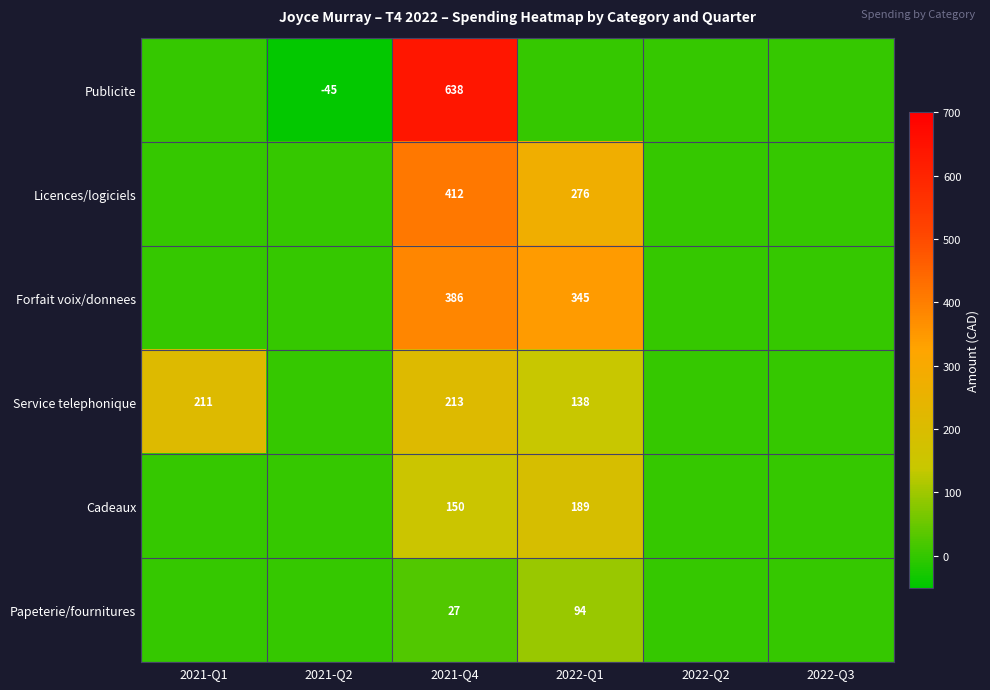

Is it true that Service telephonique equals 49 at 2022-Q1?

False